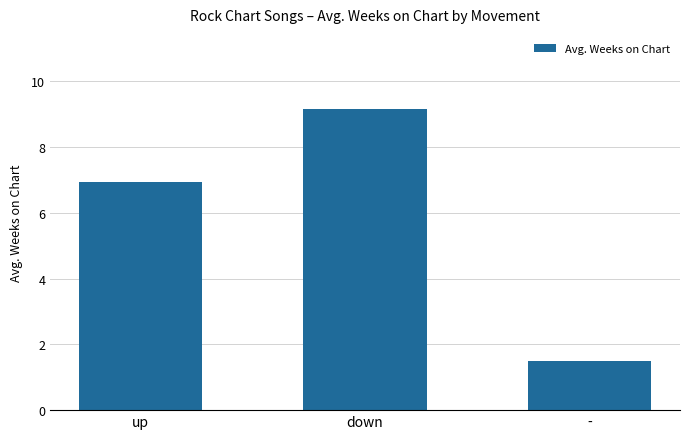

Between up and -, which is larger?

up